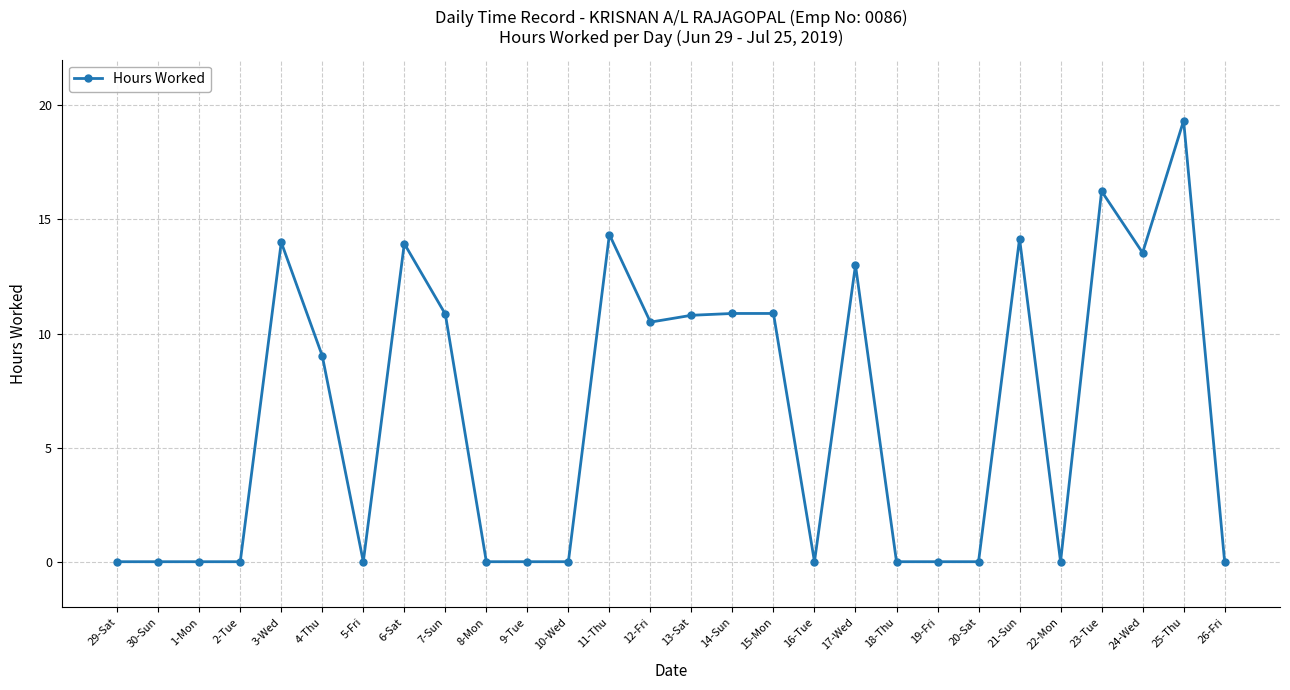

Between 14-Sun and 23-Tue, which is larger?

23-Tue